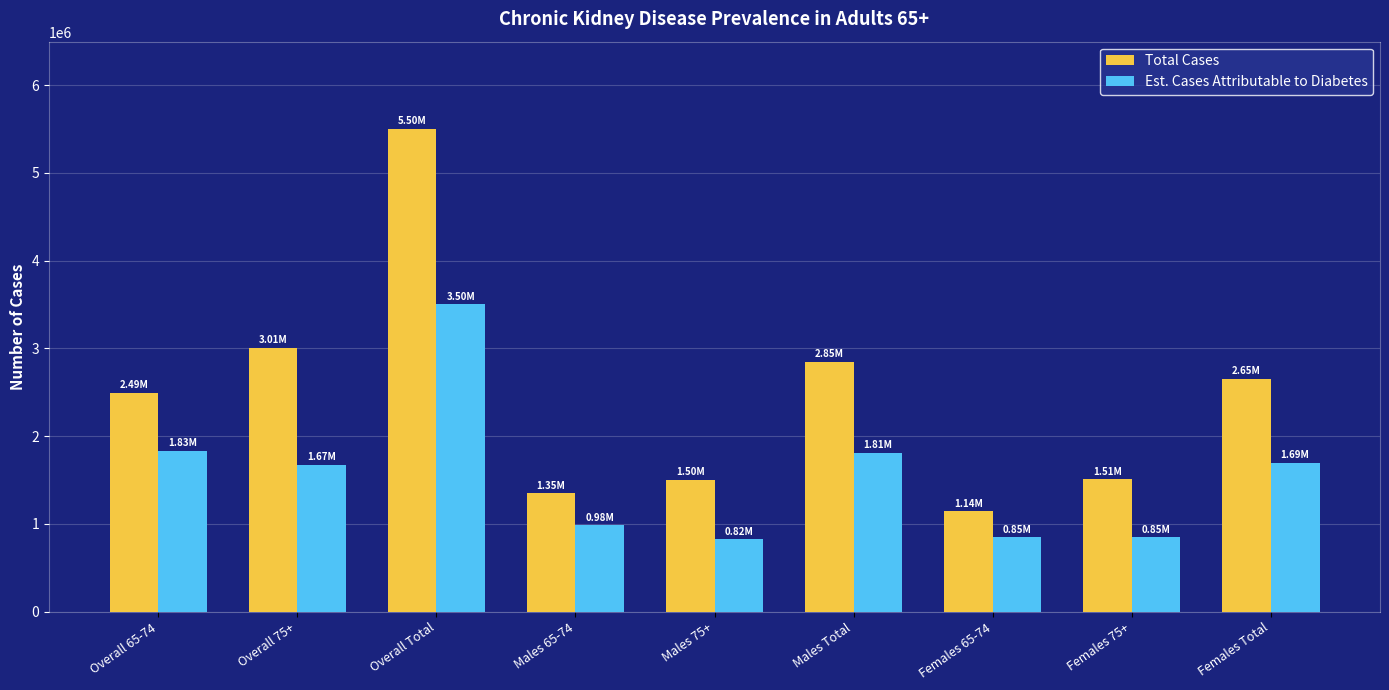

Rank the series by their maximum value, from highest to lowest.

Total Cases, Est. Cases Attributable to Diabetes